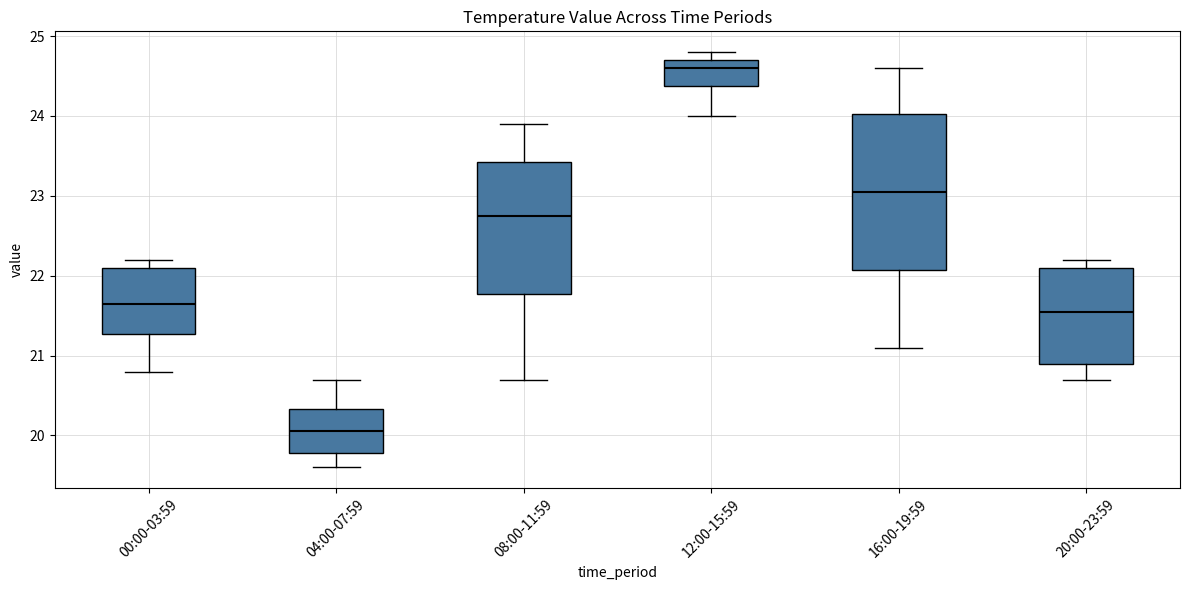

Reading left to right, transcribe this box plot: for each box, give where its median line is, the range the box spans, and where its two whiskers end, as read against the y-axis. The values are not printed on the chart, so give them approximately, as read against the axis.

00:00-03:59: median 21.7, box 21.3 to 22.1, whiskers 20.8 to 22.2
04:00-07:59: median 20.1, box 19.8 to 20.3, whiskers 19.6 to 20.7
08:00-11:59: median 22.8, box 21.8 to 23.4, whiskers 20.7 to 23.9
12:00-15:59: median 24.6, box 24.4 to 24.7, whiskers 24.0 to 24.8
16:00-19:59: median 23.1, box 22.1 to 24.0, whiskers 21.1 to 24.6
20:00-23:59: median 21.6, box 20.9 to 22.1, whiskers 20.7 to 22.2